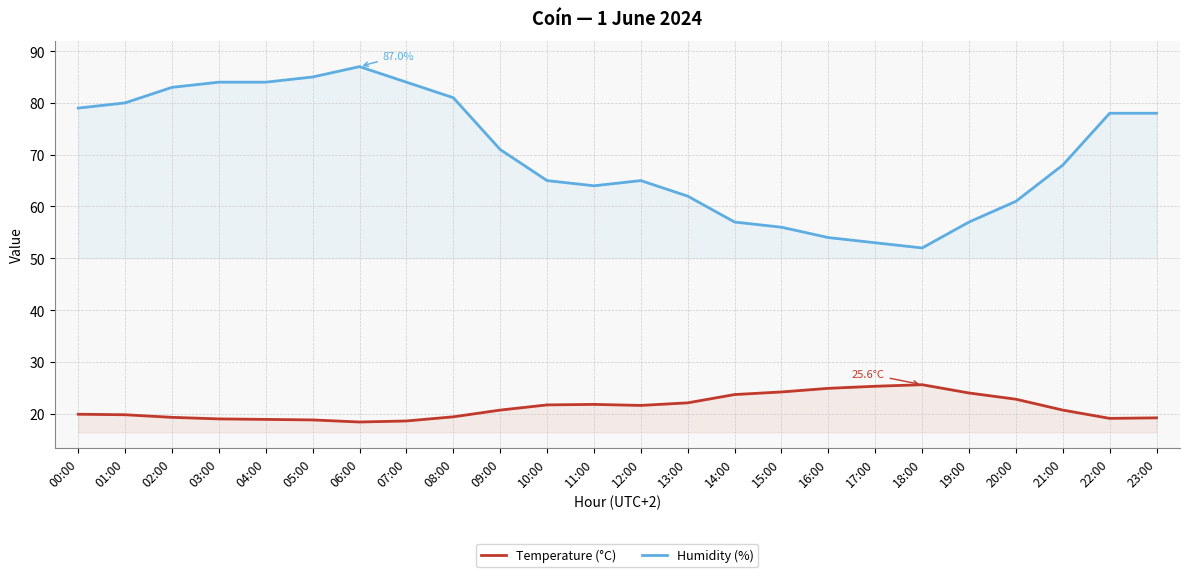

In Temperature (°C), how many points are lower than both neighbors (excluding endpoints)?

3